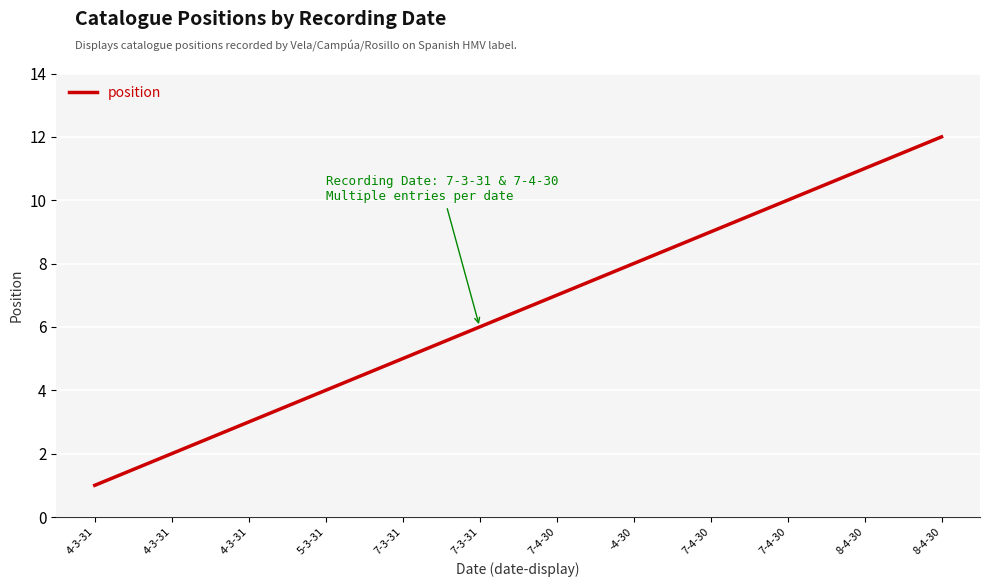

The value at 7-4-30 is 12. True or false?

False